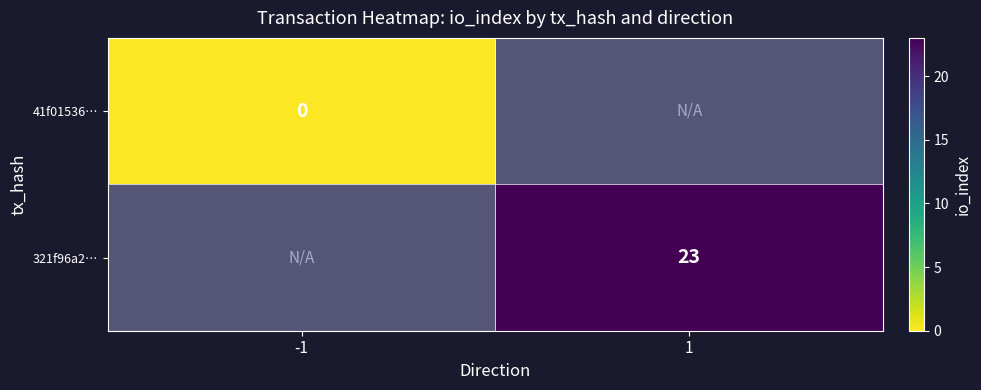

The 321f96a2… series shows 23 at 1. True or false?

True